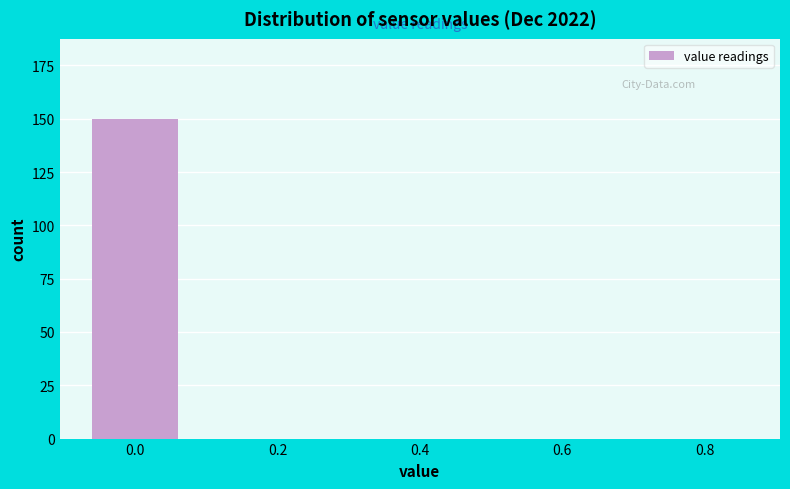

Reading left to right, extract all data points from this chart.

0.0=150	0.2=0	0.4=0	0.6=0	0.8=0